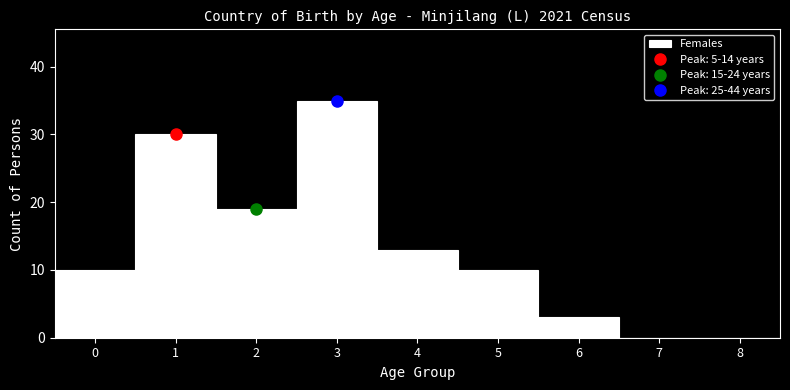

Reading left to right, list every bar in this chart as the range it spans on the x-axis followed by its height. The values are not printed on the chart, so give them approximately, as read against the axis.

-0.5 to 0.5: 10
0.5 to 1.5: 30
1.5 to 2.5: 19
2.5 to 3.5: 35
3.5 to 4.5: 13
4.5 to 5.5: 10
5.5 to 6.5: 3
6.5 to 7.5: 0
7.5 to 8.5: 0